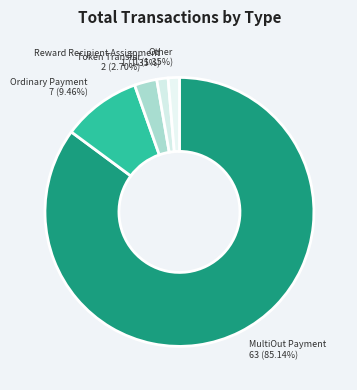

Which has a higher value, Ordinary Payment or Reward Recipient Assignment?

Ordinary Payment